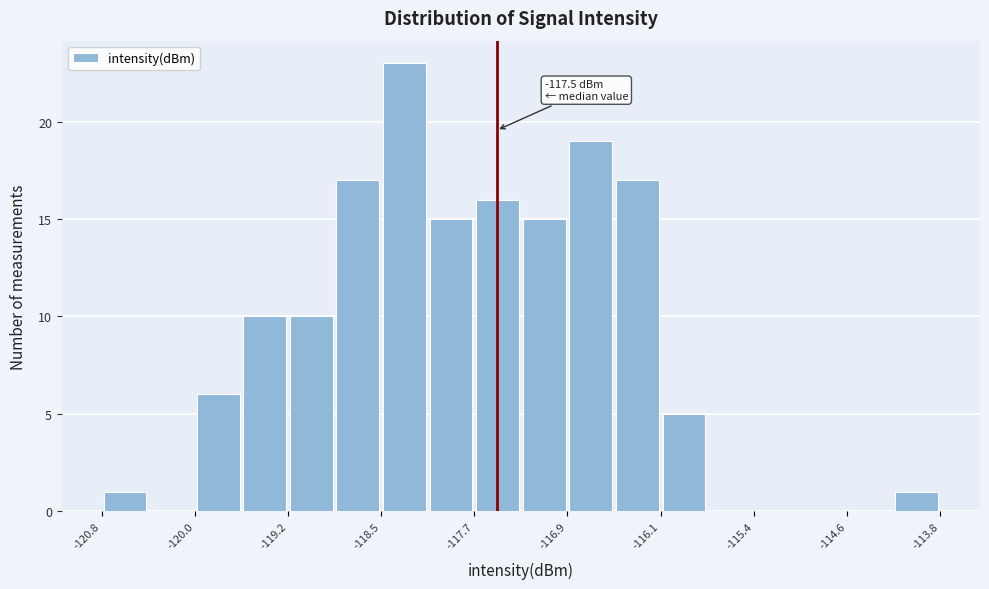

Read against the x-axis, roughly where is the centre of the tallest bar?

-118.3